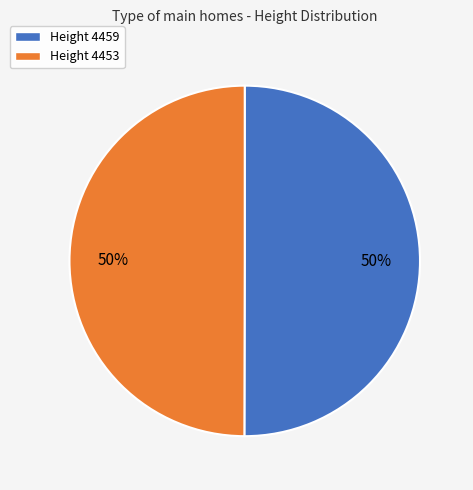

Approximately how many times larger is the value at Height 4453 compared to Height 4459?

1.0